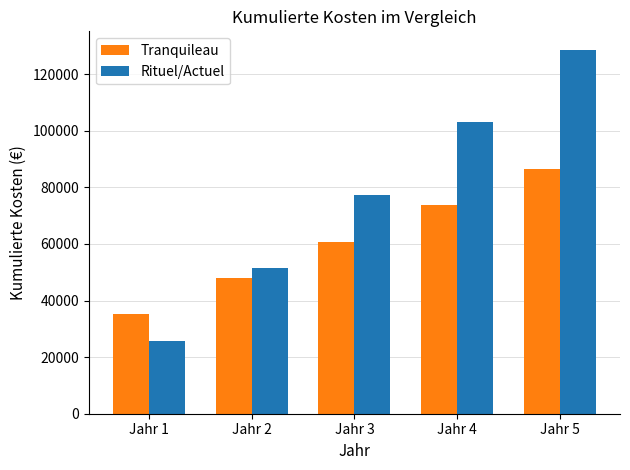

What is the smallest value displayed?

25740